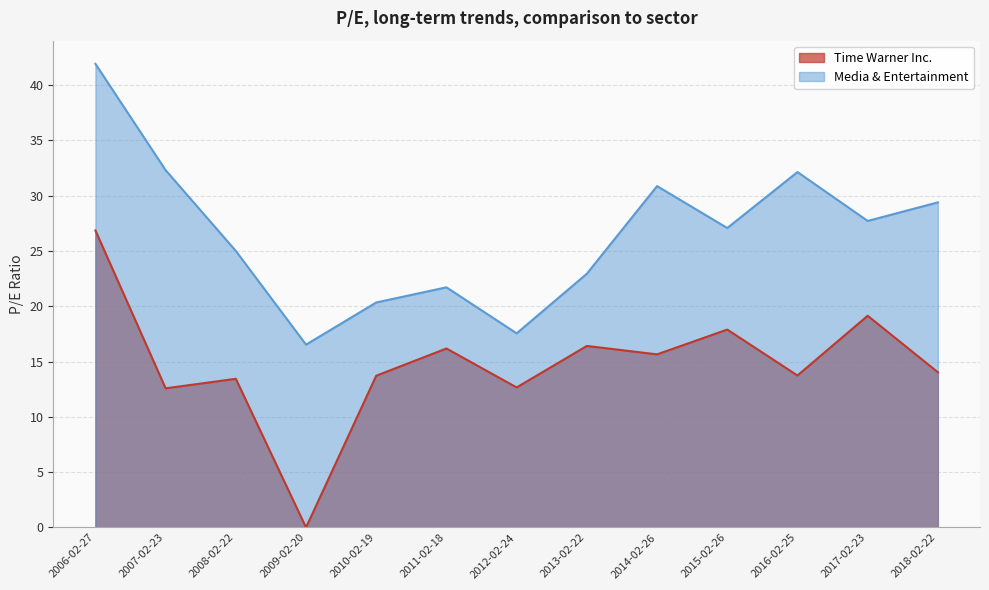

At which category does Time Warner Inc. reach its first local valley?

2007-02-23